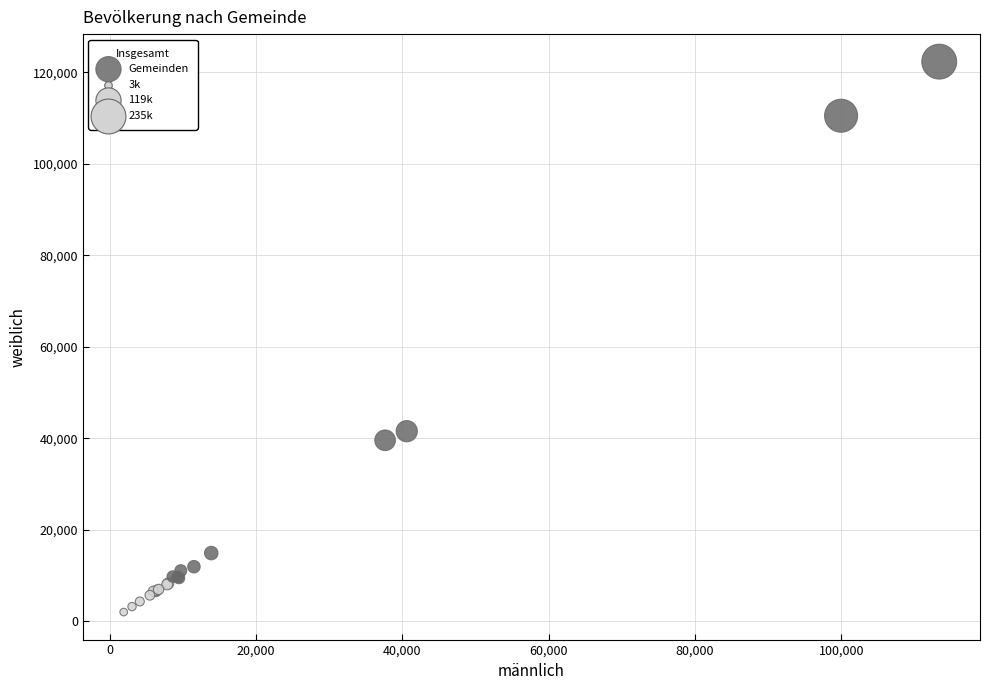

What Y value in the scatter plot is closest to 62152?

41529